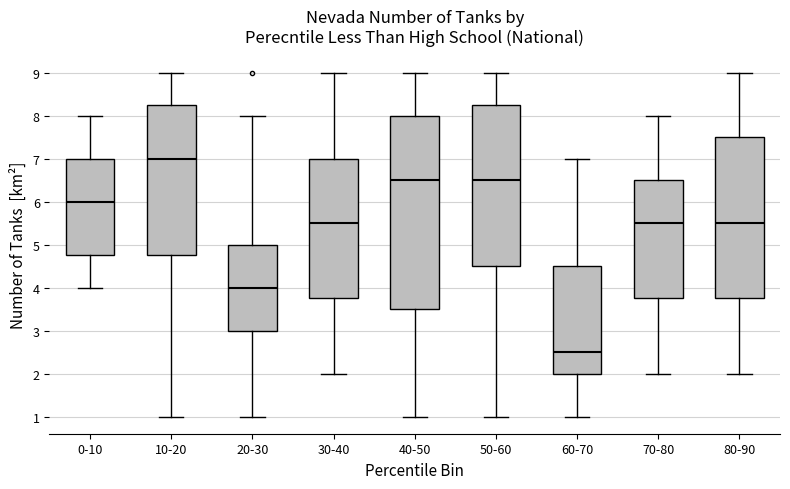

Which box is the tallest, from its lower edge to its upper edge?

40-50